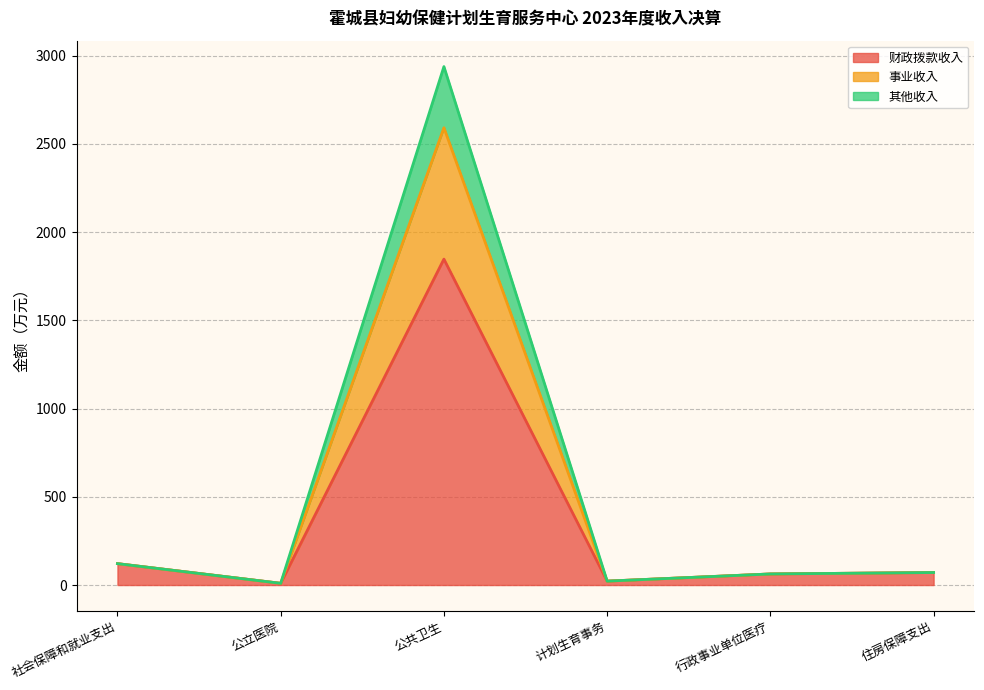

At which category is the sum across all series the highest?

公共卫生